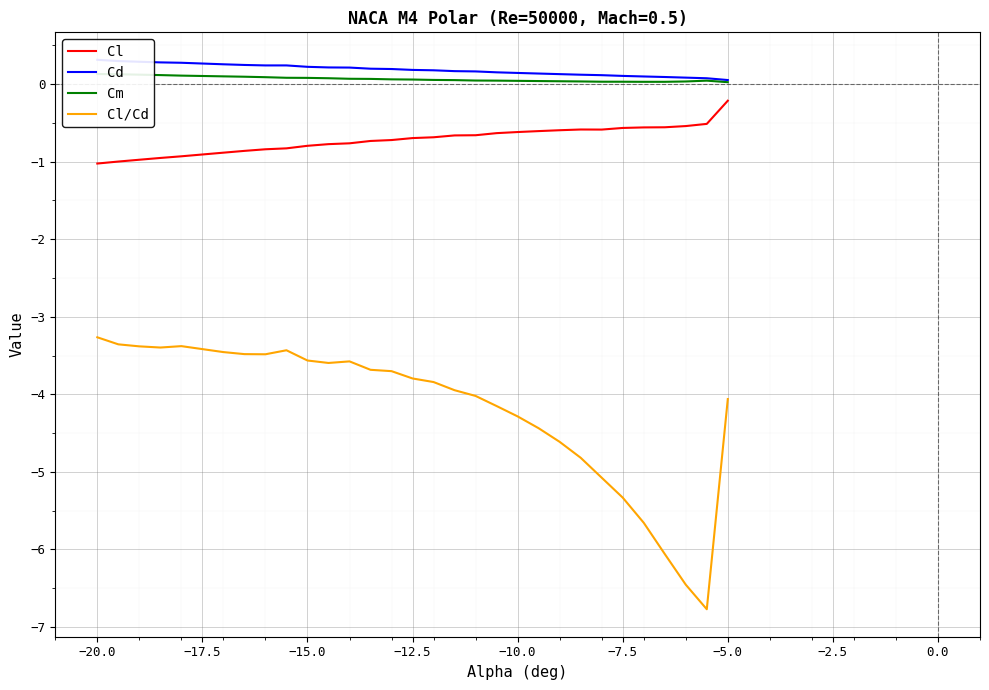

What is the highest value of the Cl/Cd series?

-3.3